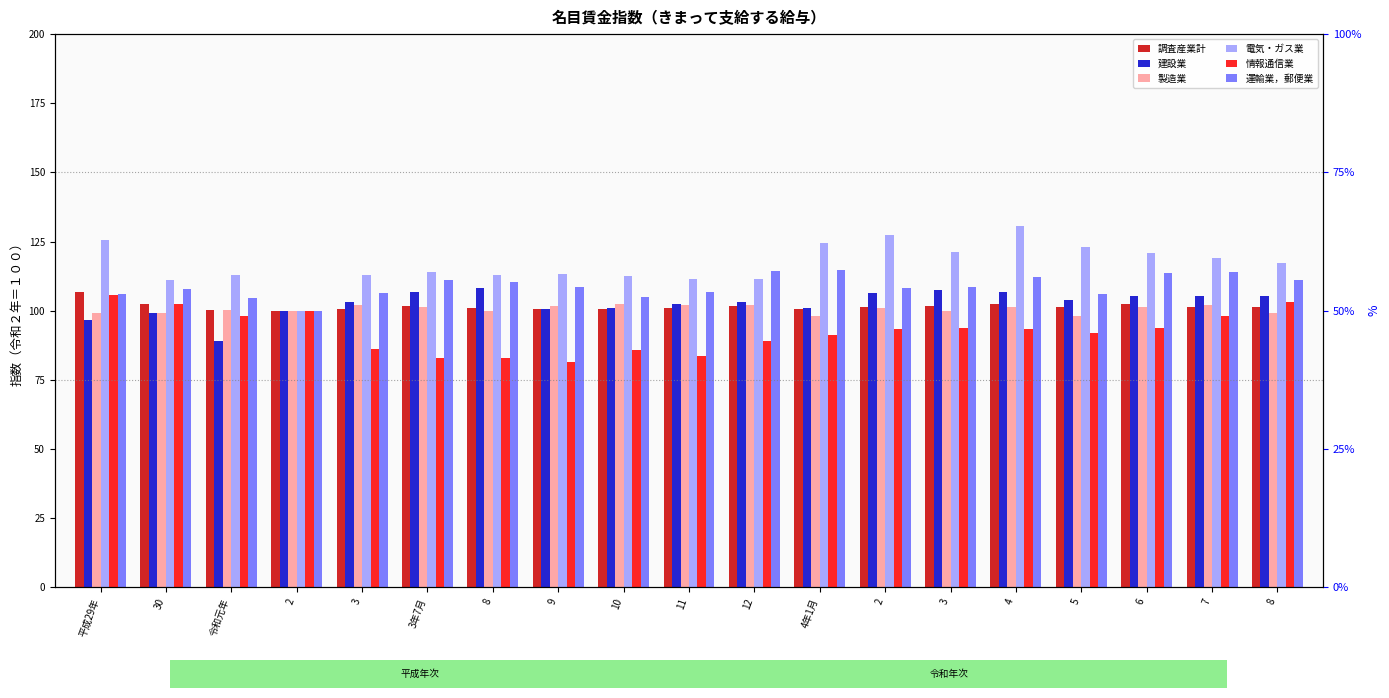

What is the label of the 6th bar from the left?

3年7月